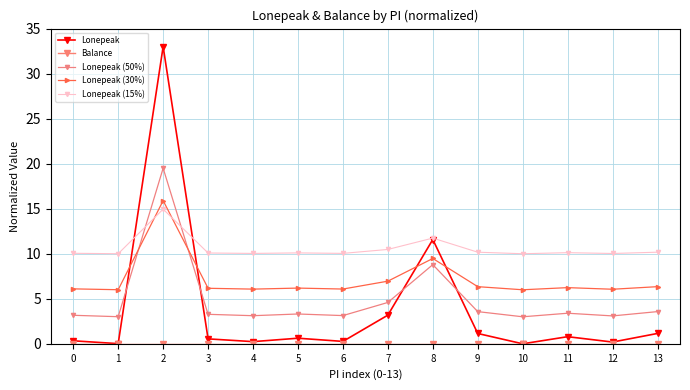

True or false: Lonepeak (15%) has more than 2 interior local peaks.

True